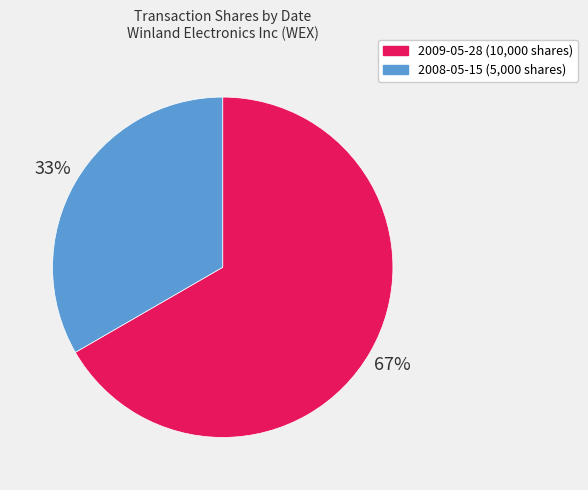

To the nearest percent, what percentage of the pie is 2008-05-15 (5,000 shares)?

33%